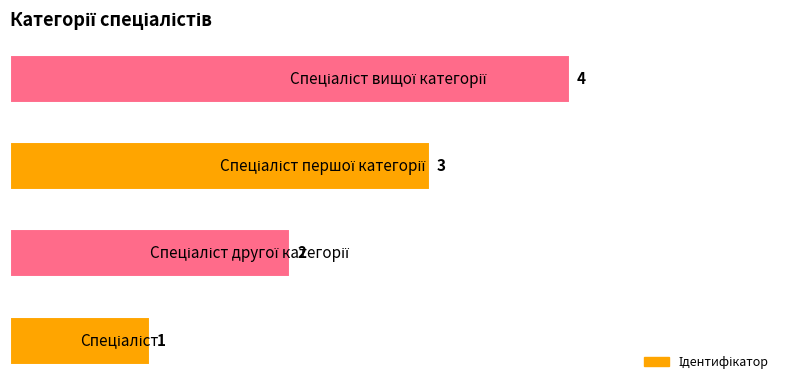

How many bars are there in total?

4